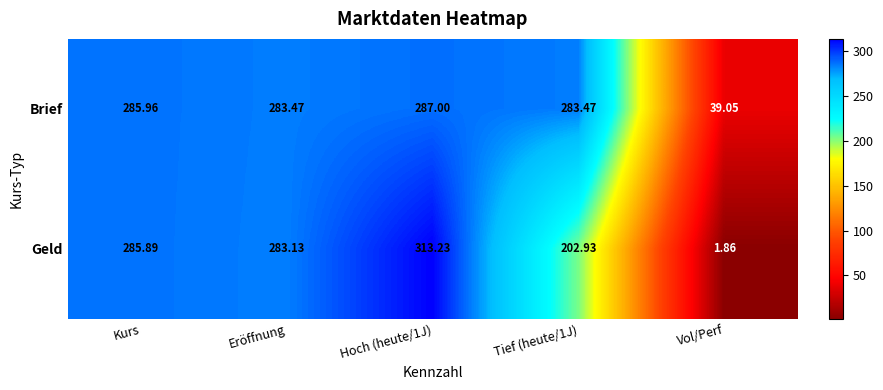

At which label does Geld reach its minimum?

Vol/Perf